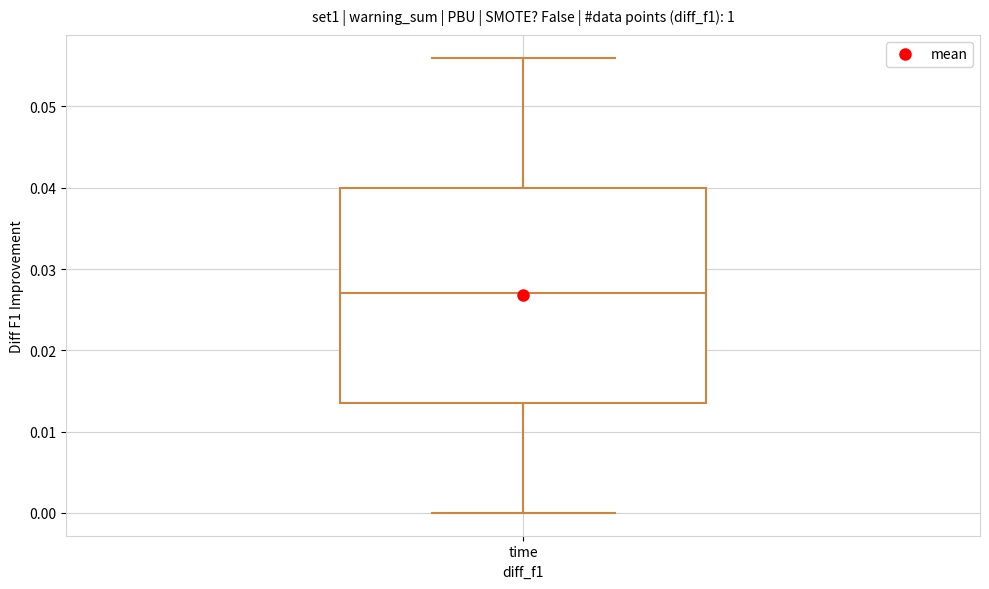

Read this box plot against the y-axis: the position of the median line, the range covered by the box, and the ends of both whiskers. The values are not printed on the chart, so give them approximately, as read against the axis.

median 0.027, box 0.014 to 0.040, whiskers 0.000 to 0.056